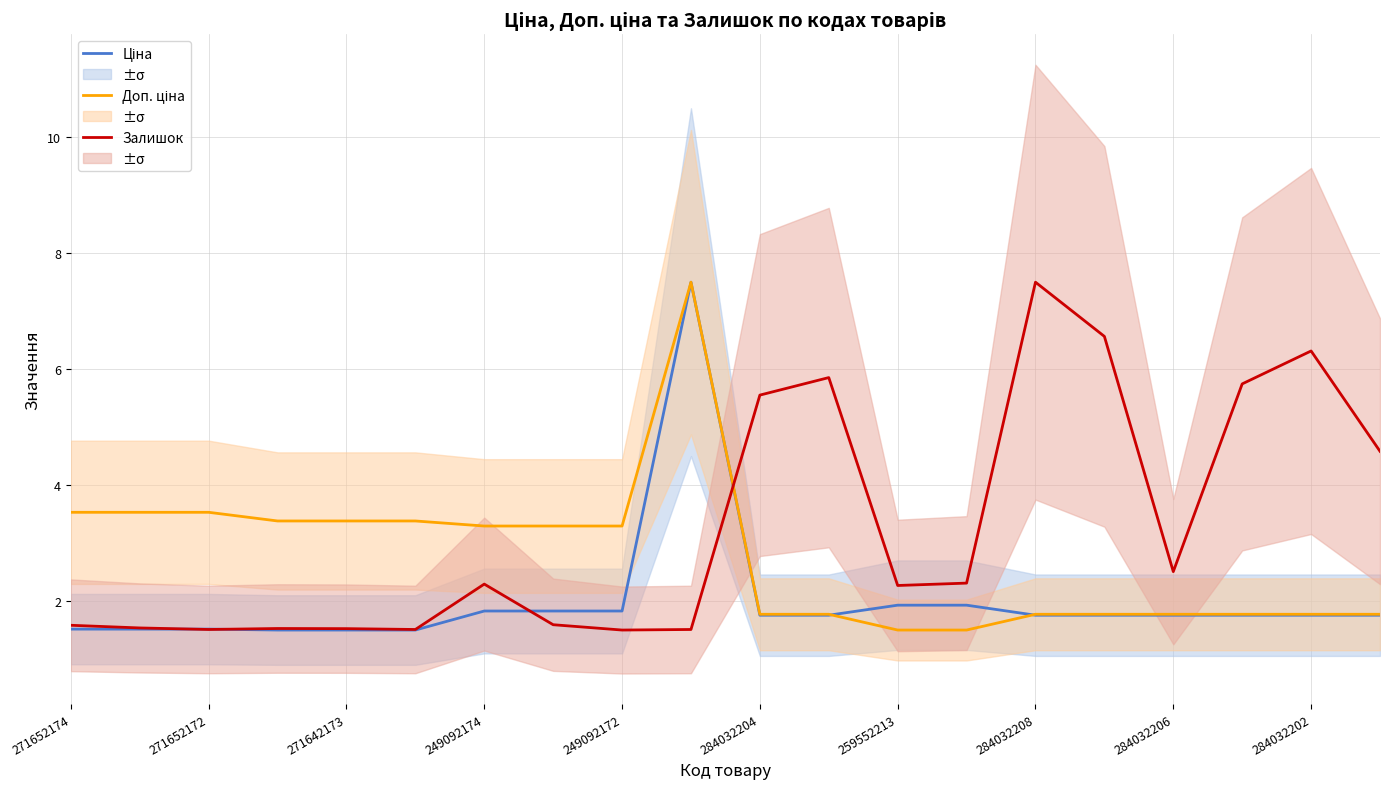

How many data points in Залишок are above 2?

11